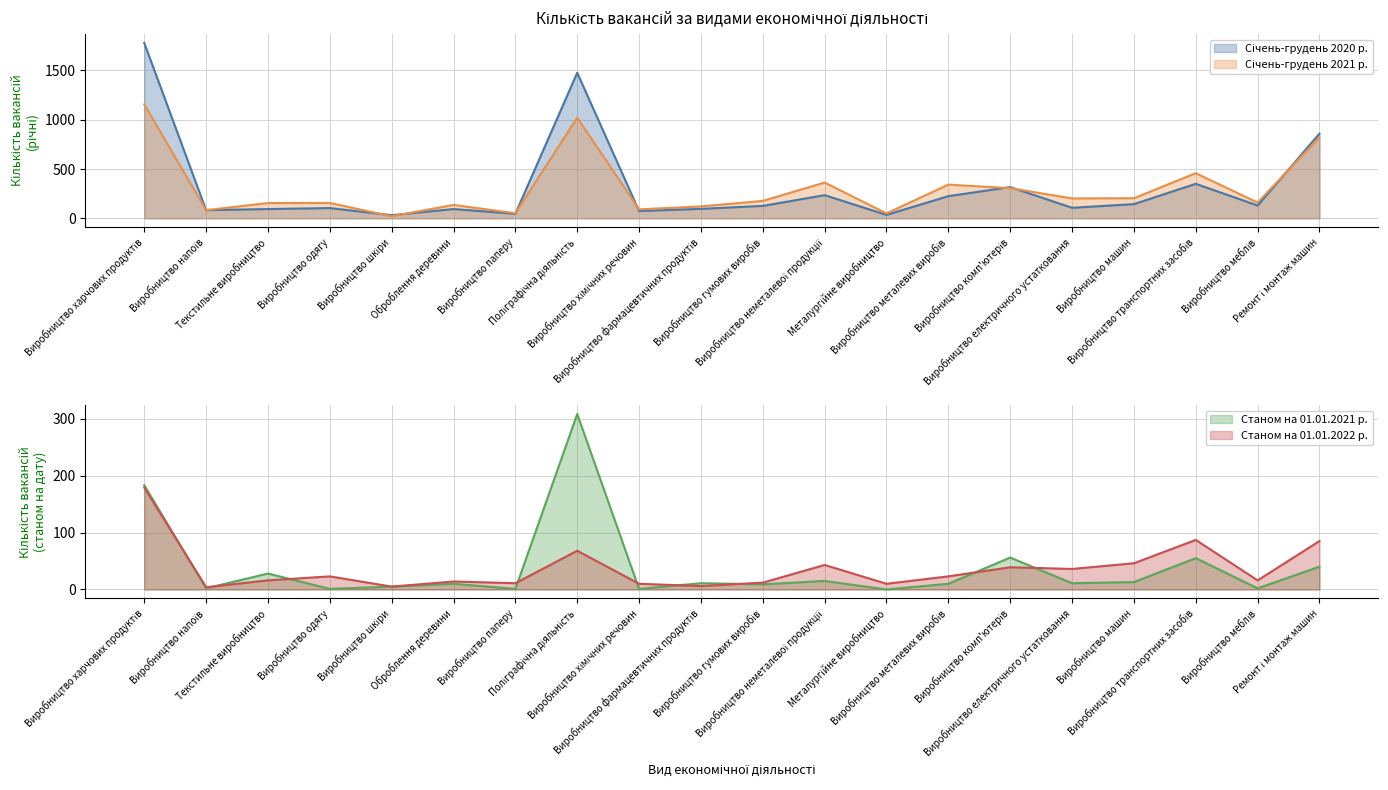

At Виробництво меблів, list the series in order from smallest to largest.

Станом на 01.01.2021 р., Станом на 01.01.2022 р., Січень-грудень 2020 р., Січень-грудень 2021 р.